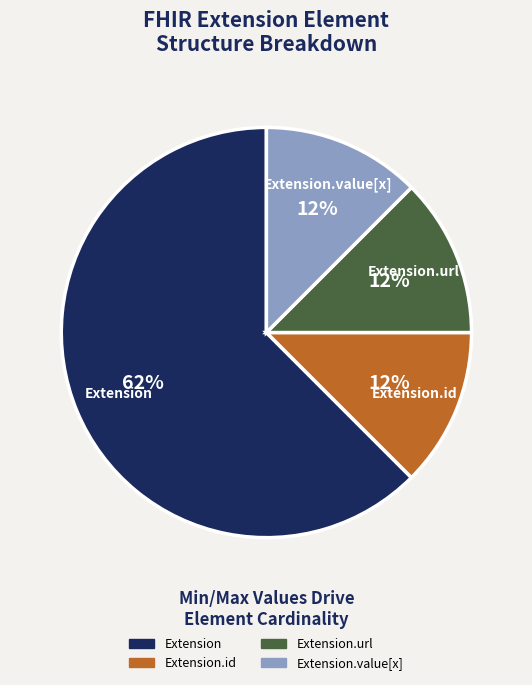

To the nearest percent, what is the average slice percentage?

25%